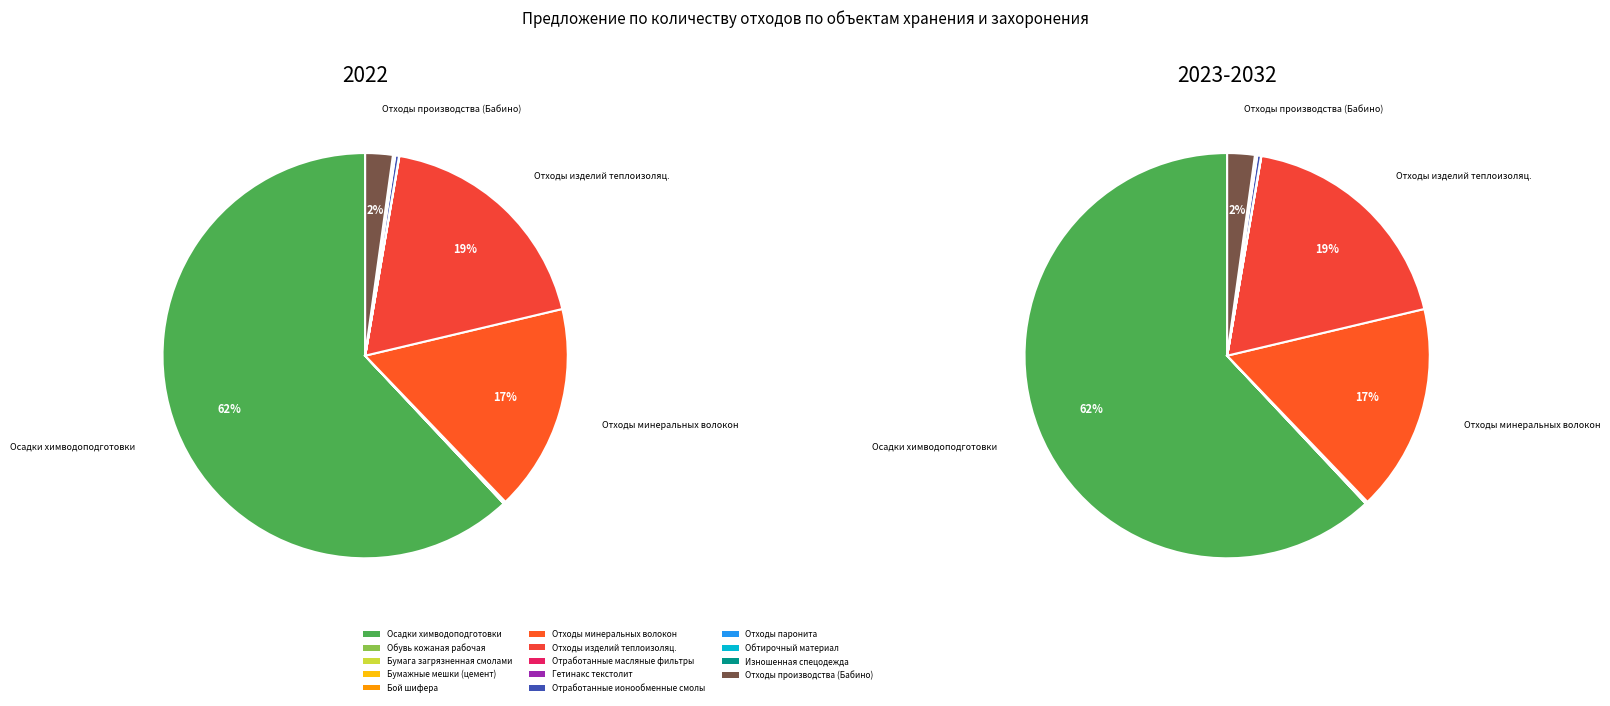

Count the number of slices in the pie.

14